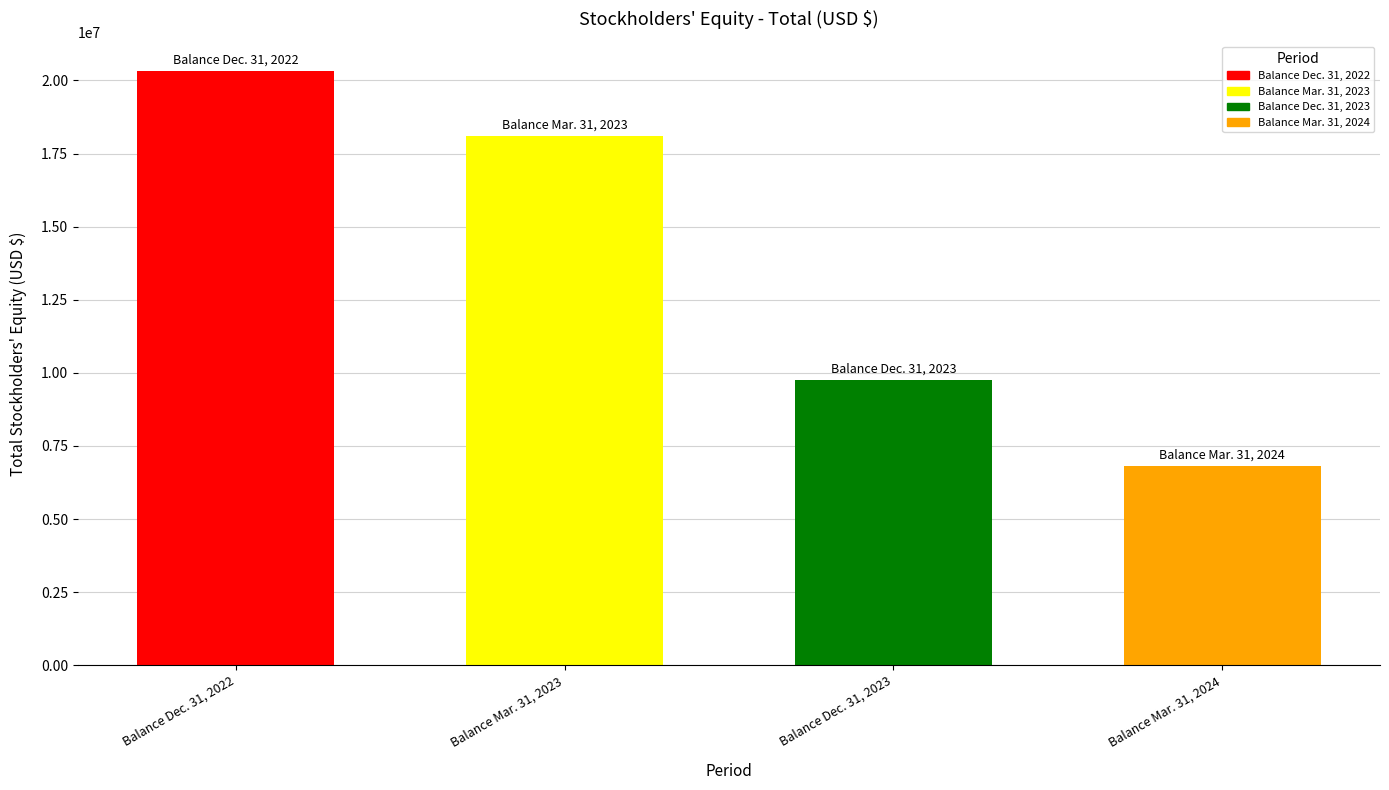

List the labels in order of value, smallest first.

Balance Mar. 31, 2024, Balance Dec. 31, 2023, Balance Mar. 31, 2023, Balance Dec. 31, 2022